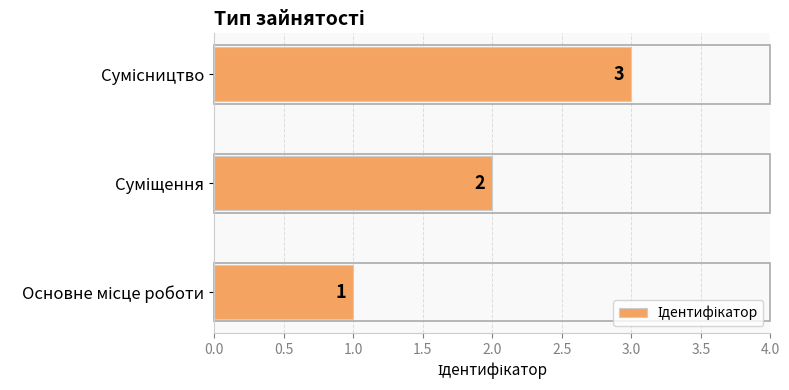

What is the sum of all values?

6